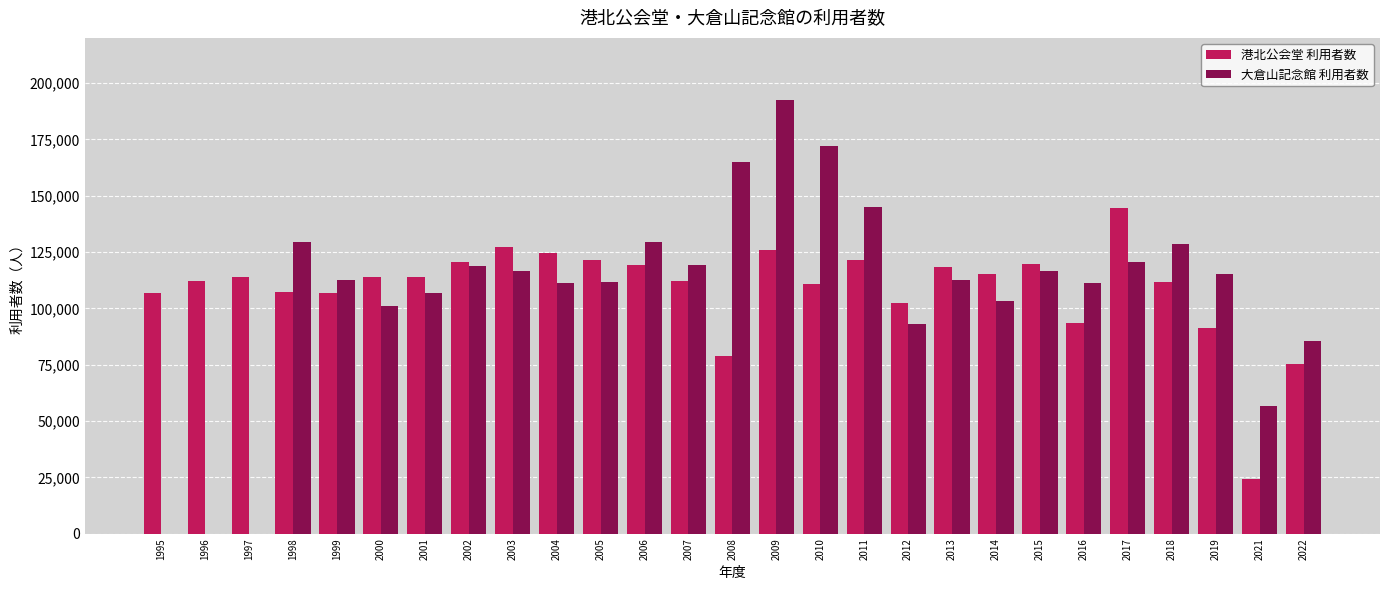

What is the value of the 港北公会堂 利用者数 bar at the 5th from the left?

106792